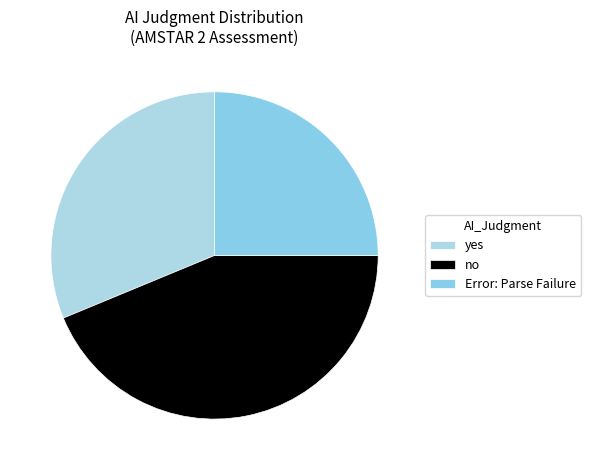

Is it true that yes is 44% of the pie?

False